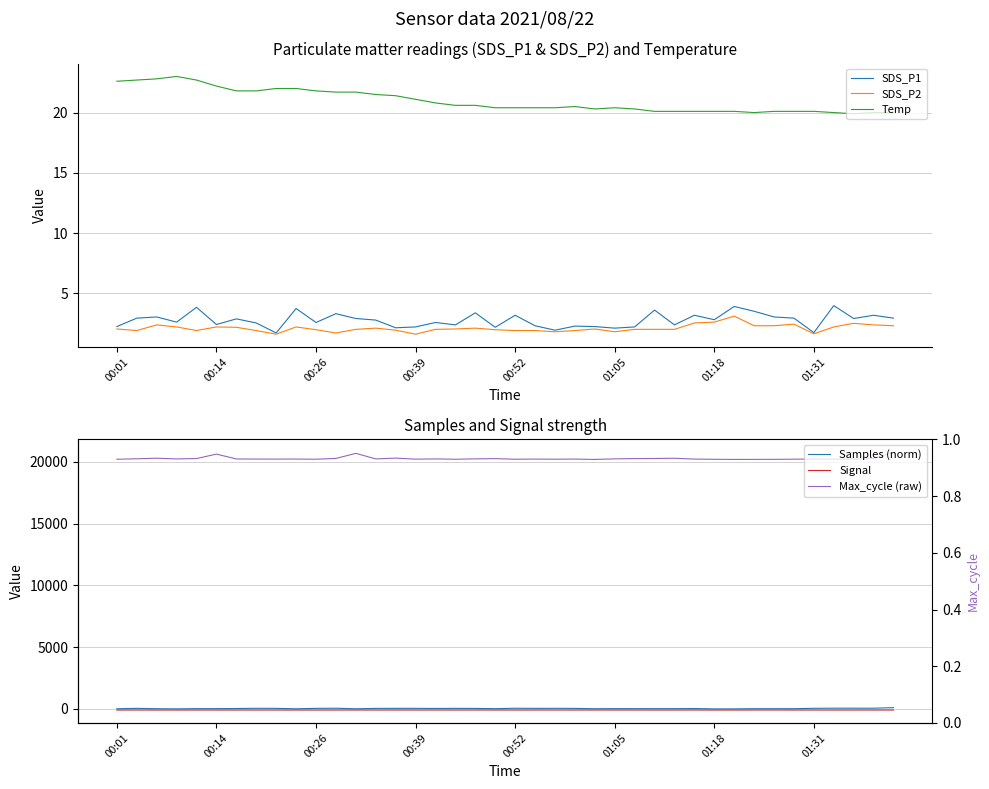

Rank the series by their maximum value, from lowest to highest.

Signal, SDS_P2, SDS_P1, Temp, Samples (norm), Max_cycle (raw)